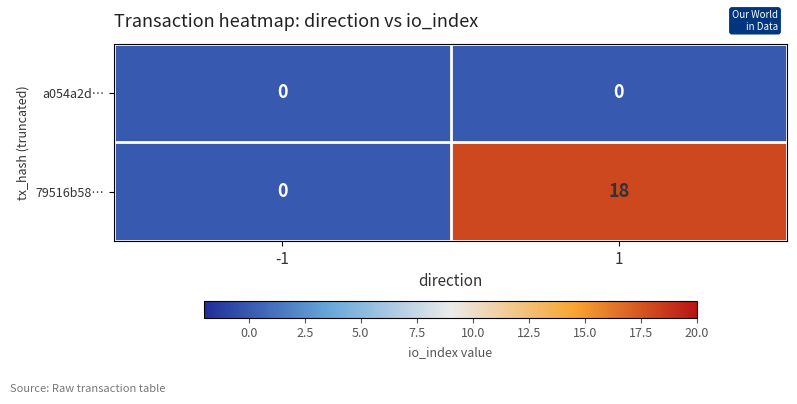

Between -1 and 1, which series saw the biggest shift?

79516b58…